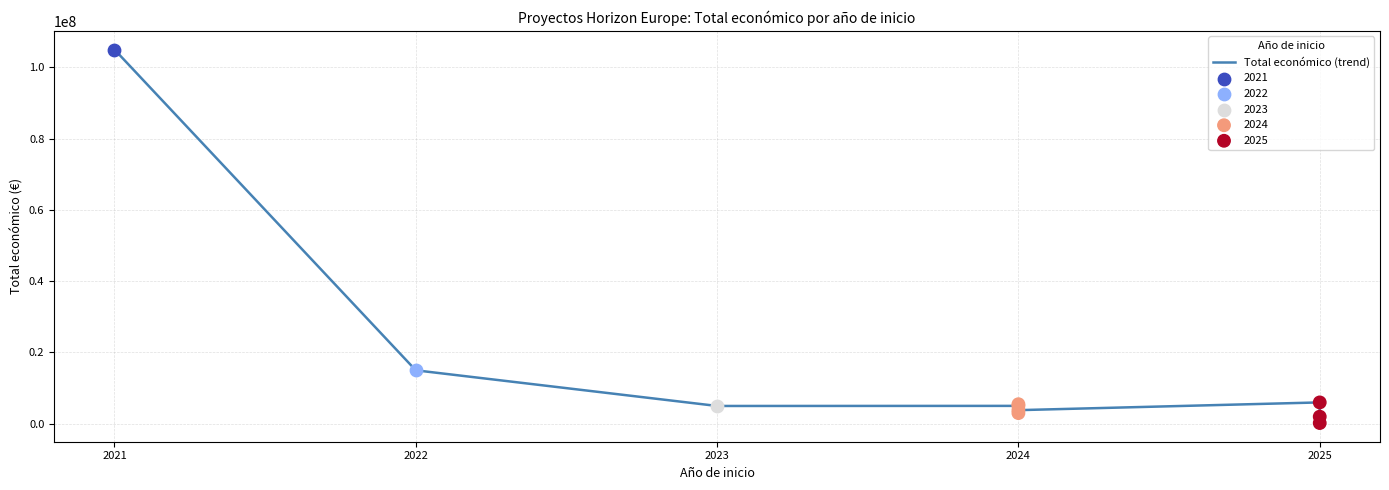

Which has a higher value, 2024 or 2022?

2022